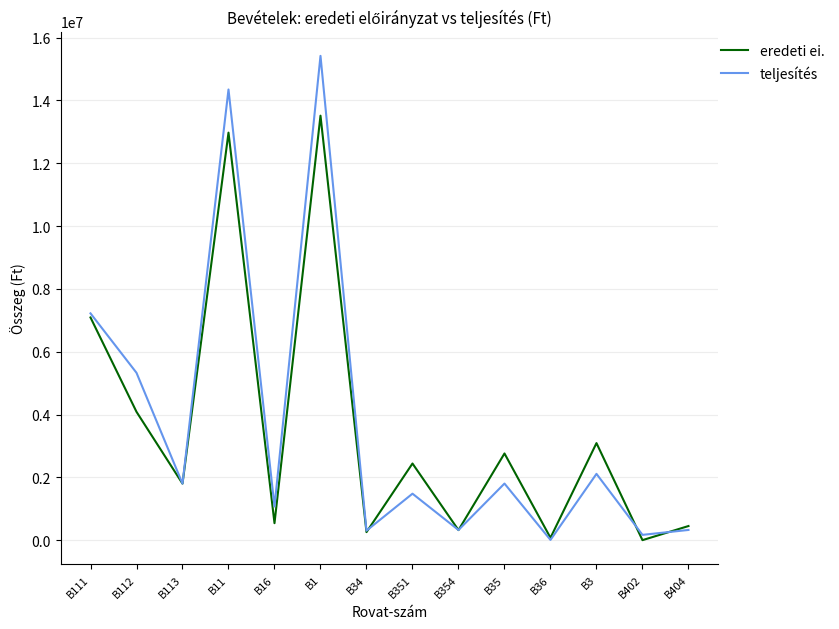

What is the difference between the second highest and minimum values in the teljesítés series?

14342836